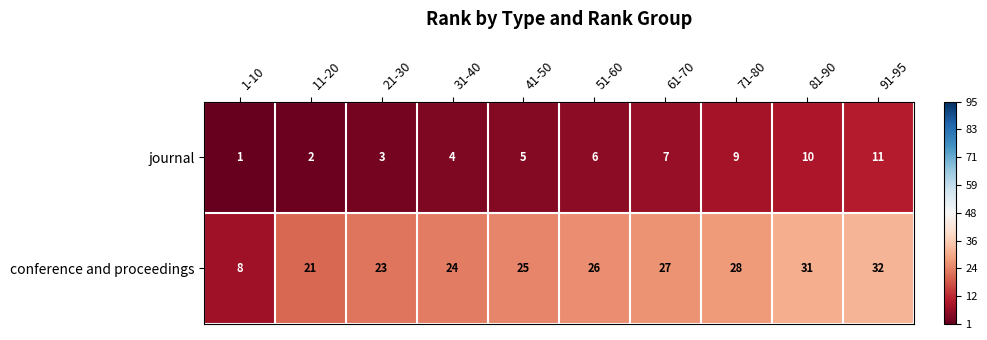

What is the difference between the highest and lowest values at 51-60?

20